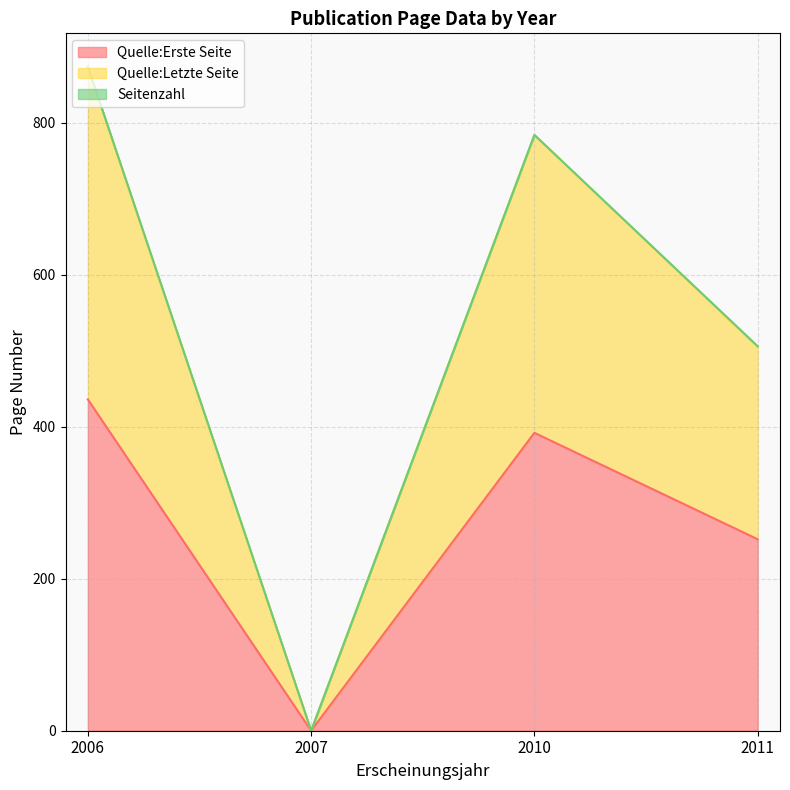

Does the chart have visible grid lines?

Yes